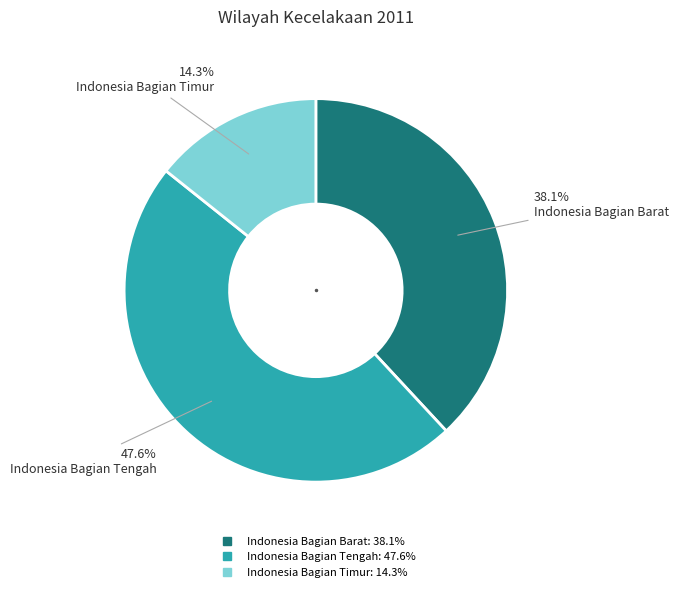

To the nearest percent, what is the average slice percentage?

33%